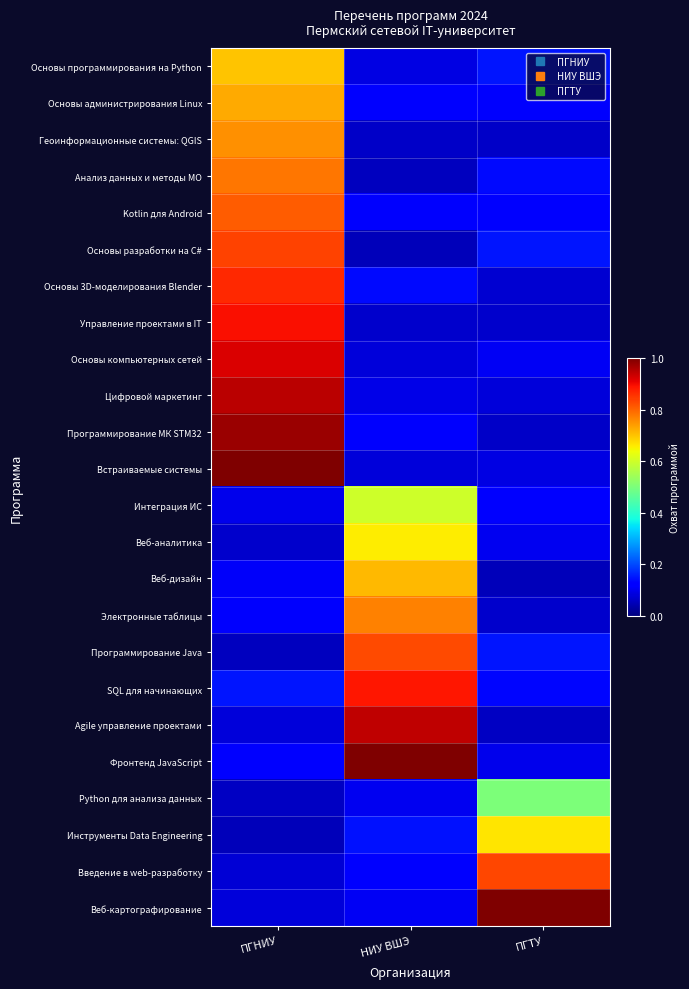

Count the number of data series in this chart.

24